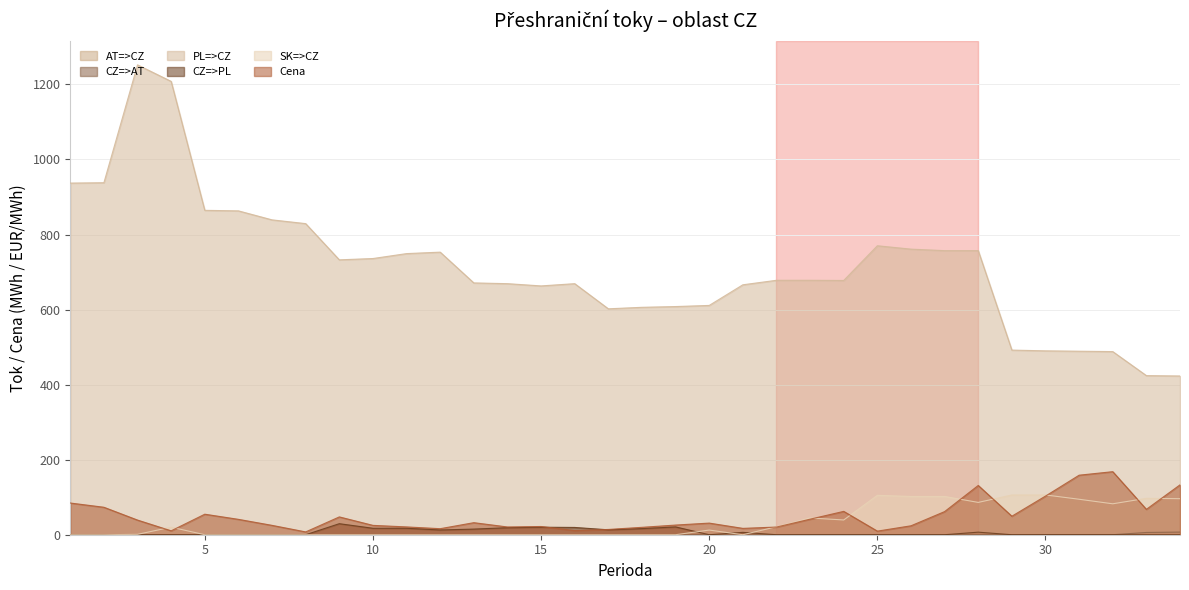

Reading left to right, what are all the values shown in this chart?

CZ=>AT: 1=0.0	2=0.0	3=0.0	4=0.0	5=0.0	6=0.0	7=0.0	8=0.0	9=0.0	10=0.0	11=0.0	12=0.0	13=0.0	14=0.0	15=0.0	16=0.0	17=0.0	18=0.0	19=0.0	20=0.0	21=0.0	22=0.0	23=0.0	24=0.0	25=0.0	26=0.0	27=0.0	28=0.0	29=0.0	30=0.0	31=0.0	32=0.0	33=6.0	34=7.0
PL=>CZ: 1=937.0	2=938.0	3=1252.0	4=1208.0	5=864.4	6=863.0	7=839.0	8=829.0	9=732.5	10=736.0	11=749.1	12=753.0	13=671.0	14=669.0	15=663.0	16=669.0	17=602.0	18=606.0	19=608.0	20=611.0	21=666.0	22=678.0	23=678.0	24=677.5	25=770.0	26=761.0	27=757.0	28=757.0	29=492.0	30=490.0	31=489.0	32=488.0	33=424.0	34=423.0
CZ=>PL: 1=0.0	2=0.0	3=0.0	4=0.0	5=0.0	6=0.0	7=0.0	8=0.0	9=29.4	10=17.2	11=17.2	12=12.7	13=15.0	14=18.7	15=20.0	16=19.4	17=13.1	18=16.3	19=20.8	20=0.0	21=6.3	22=0.0	23=0.0	24=0.0	25=0.0	26=0.0	27=0.0	28=6.8	29=0.0	30=0.0	31=0.0	32=0.0	33=0.0	34=0.0
SK=>CZ: 1=0.0	2=0.0	3=1.0	4=20.1	5=0.0	6=0.0	7=0.0	8=0.0	9=0.0	10=0.0	11=0.0	12=0.0	13=0.0	14=0.0	15=0.0	16=0.0	17=0.0	18=0.0	19=0.0	20=12.4	21=0.0	22=21.3	23=44.7	24=39.3	25=105.0	26=102.0	27=102.0	28=86.1	29=106.0	30=106.0	31=94.5	32=82.4	33=97.0	34=96.0
Cena: 1=84.5	2=73.2	3=39.0	4=10.4	5=54.7	6=41.0	7=24.9	8=7.5	9=47.5	10=24.9	11=20.8	12=16.1	13=32.1	14=20.7	15=21.9	16=11.1	17=14.0	18=19.7	19=25.7	20=31.0	21=16.9	22=20.4	23=41.4	24=62.2	25=9.6	26=23.8	27=61.6	28=131.3	29=49.3	30=103.0	31=158.6	32=168.0	33=67.6	34=132.9